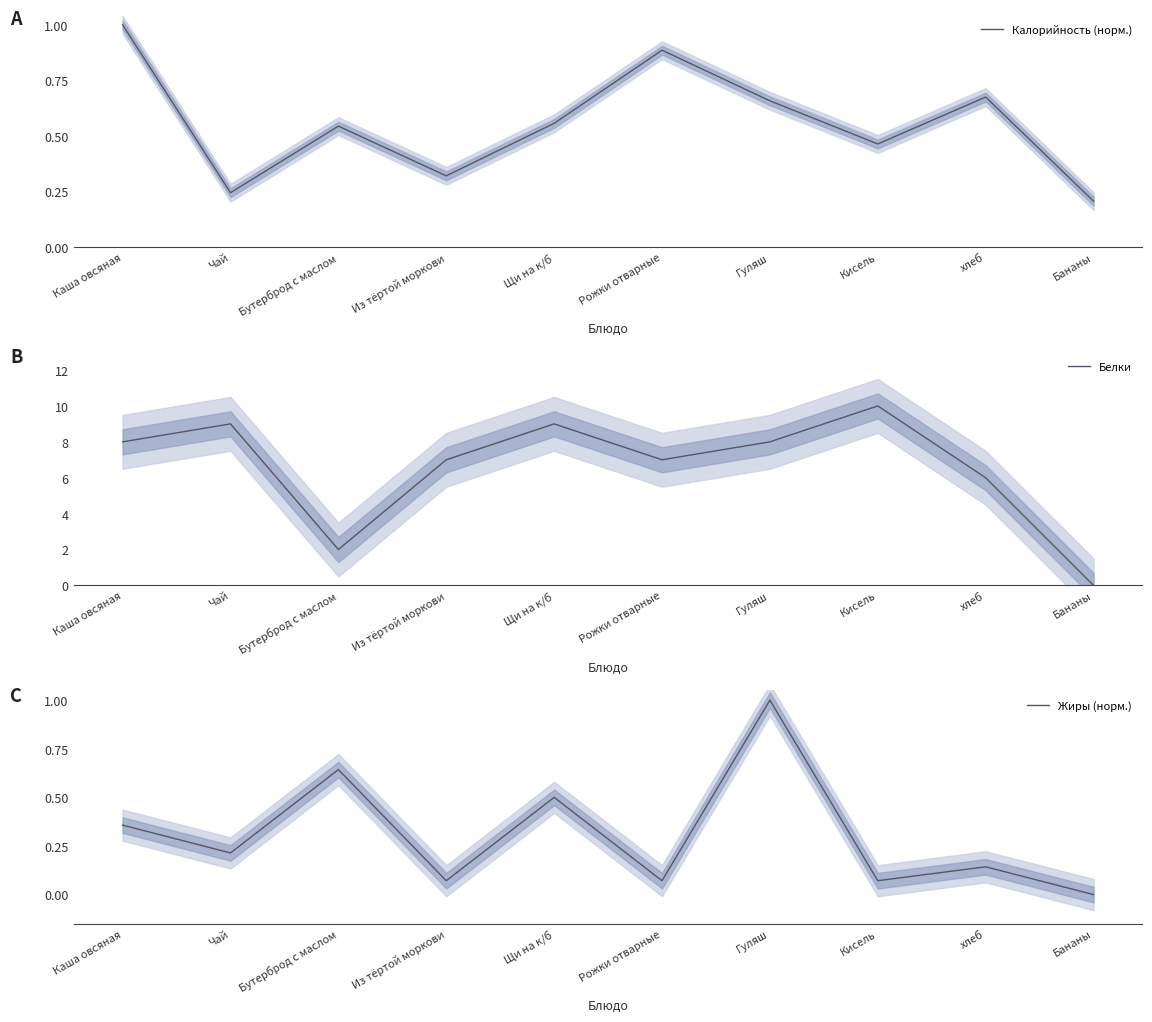

What is the value of the Белки point at the 9th from the left?

6.0